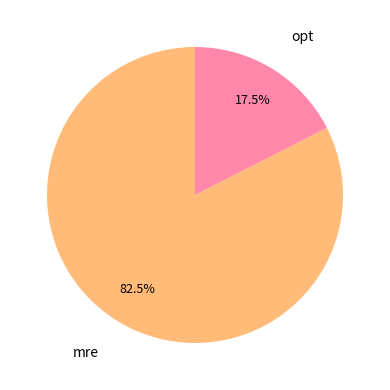

Is there a majority slice in this chart?

Yes